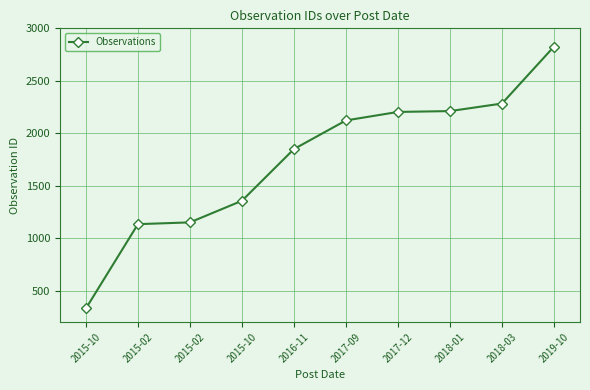

What is the greatest value displayed?

2826